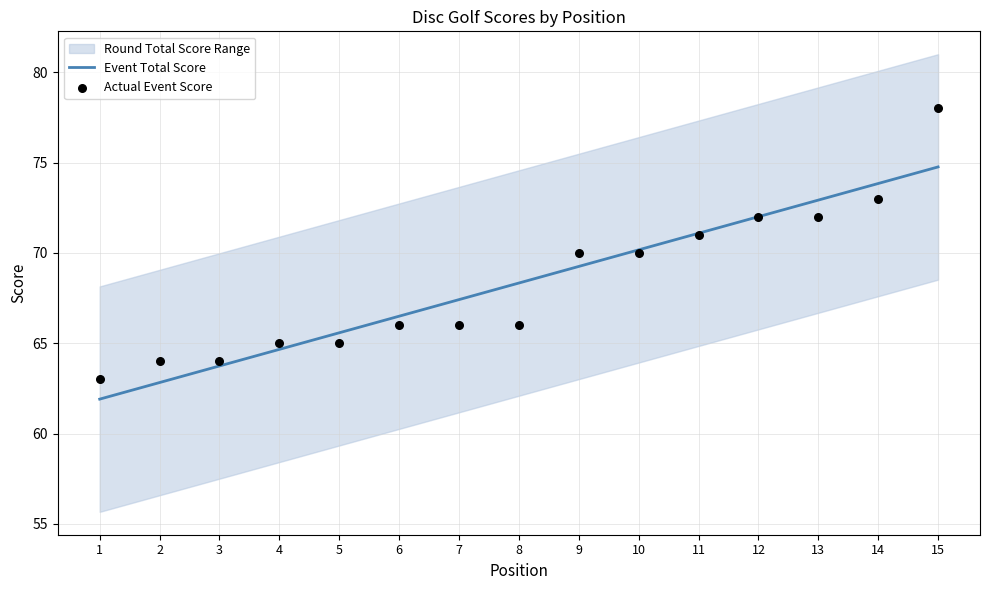

Which series has the largest total across all categories?

Actual Event Score